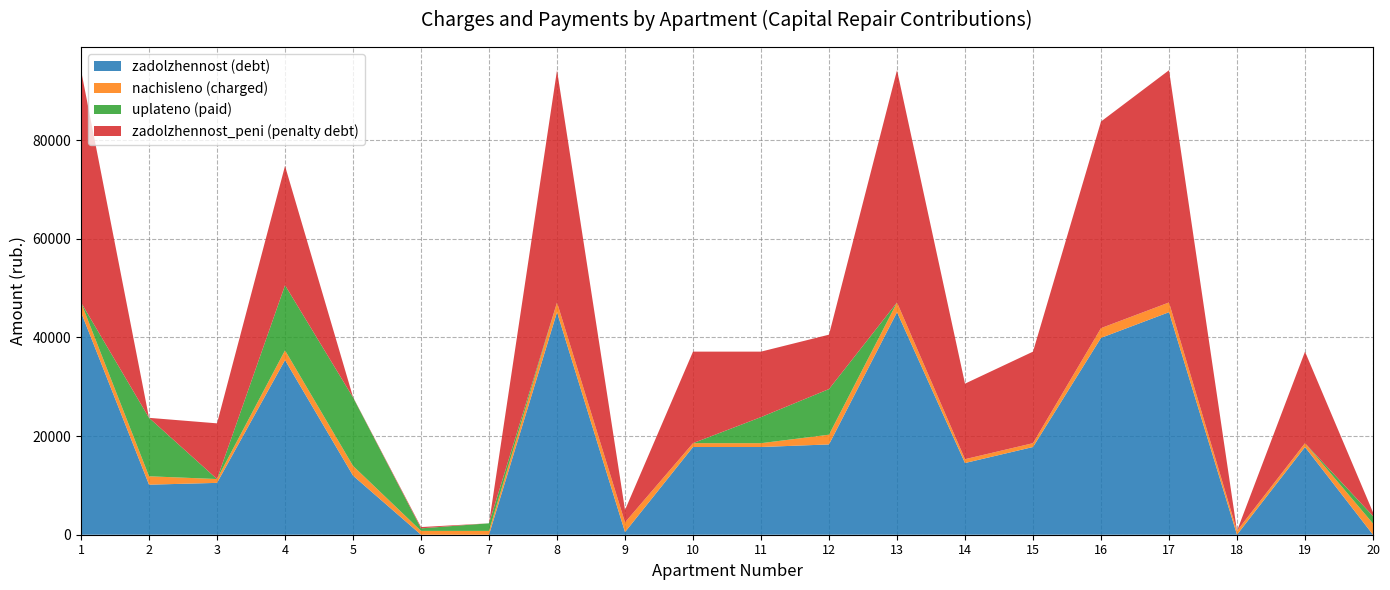

Reading right to left, transcribe all the data shown in this chart.

zadolzhennost: 20=0.0	19=17783.8	18=0.0	17=45117.8	16=39914.9	15=17783.8	14=14539.2	13=45117.8	12=18308.8	11=17783.8	10=17783.8	9=534.3	8=45117.8	7=0.0	6=0.0	5=11984.1	4=35411.6	3=10513.6	2=10146.0	1=45117.8
nachisleno: 20=2270.4	19=777.6	18=777.6	17=1972.8	16=1975.2	15=777.6	14=777.6	13=1972.8	12=1972.8	11=777.6	10=777.6	9=1972.8	8=1972.8	7=777.6	6=777.6	5=1972.8	4=1975.2	3=777.6	2=1704.0	1=1972.8
uplateno: 20=1514.0	19=0.0	18=0.0	17=0.0	16=0.0	15=0.0	14=0.0	13=0.0	12=9254.9	11=5287.4	10=0.0	9=0.0	8=0.0	7=1536.0	6=515.5	5=13885.9	4=13201.6	3=0.0	2=11850.0	1=0.0
zadolzhennost_peni: 20=755.6	19=18561.4	18=0.0	17=47090.6	16=41890.1	15=18561.4	14=15316.8	13=47090.6	12=11026.7	11=13274.0	10=18561.4	9=2507.1	8=47090.6	7=0.0	6=259.2	5=71.0	4=24185.2	3=11291.2	2=0.0	1=47090.6